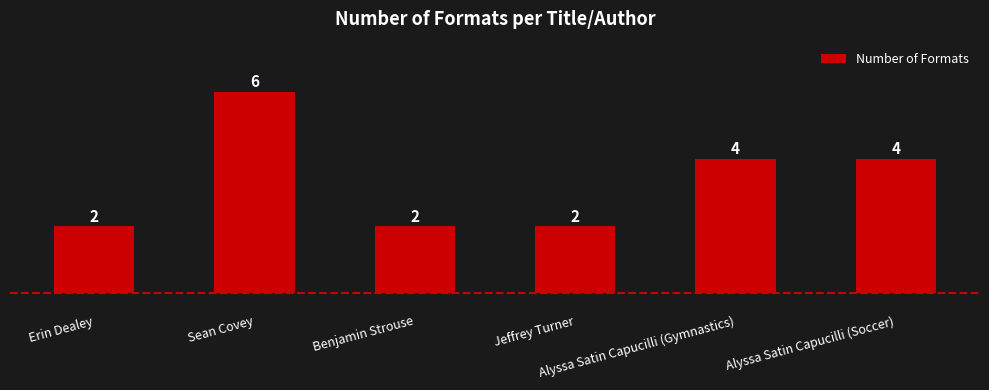

What is the difference between the maximum and second lowest values?

4